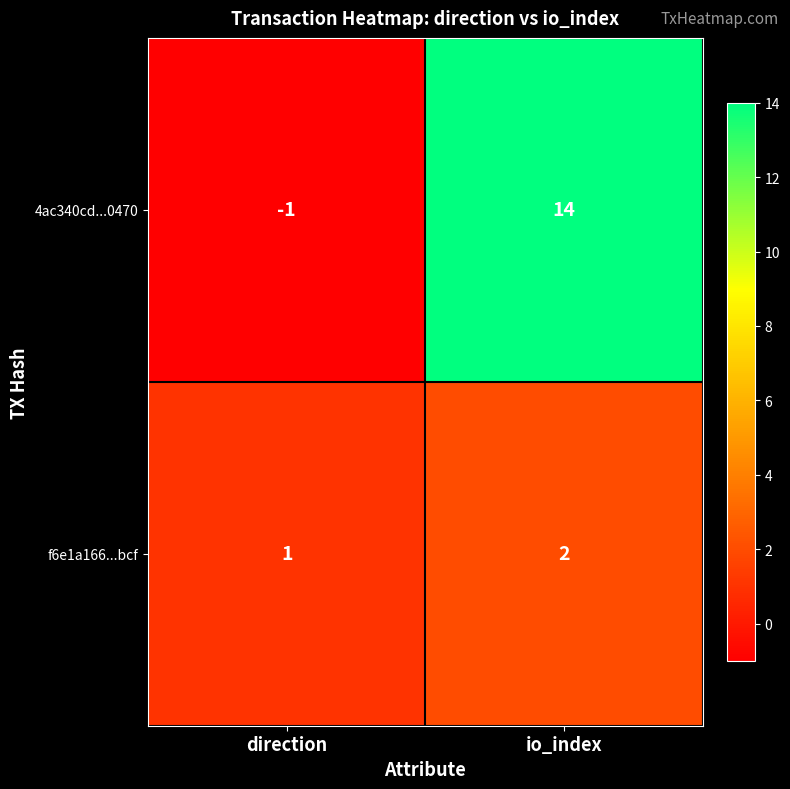

What is the sum of all 4ac340cd...0470 values?

13